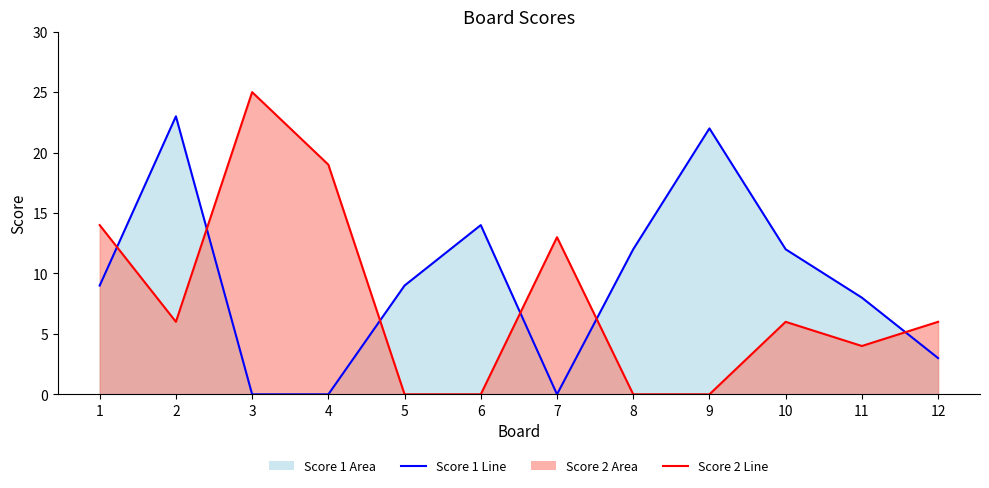

At which label does Score 1 first exceed 9?

2